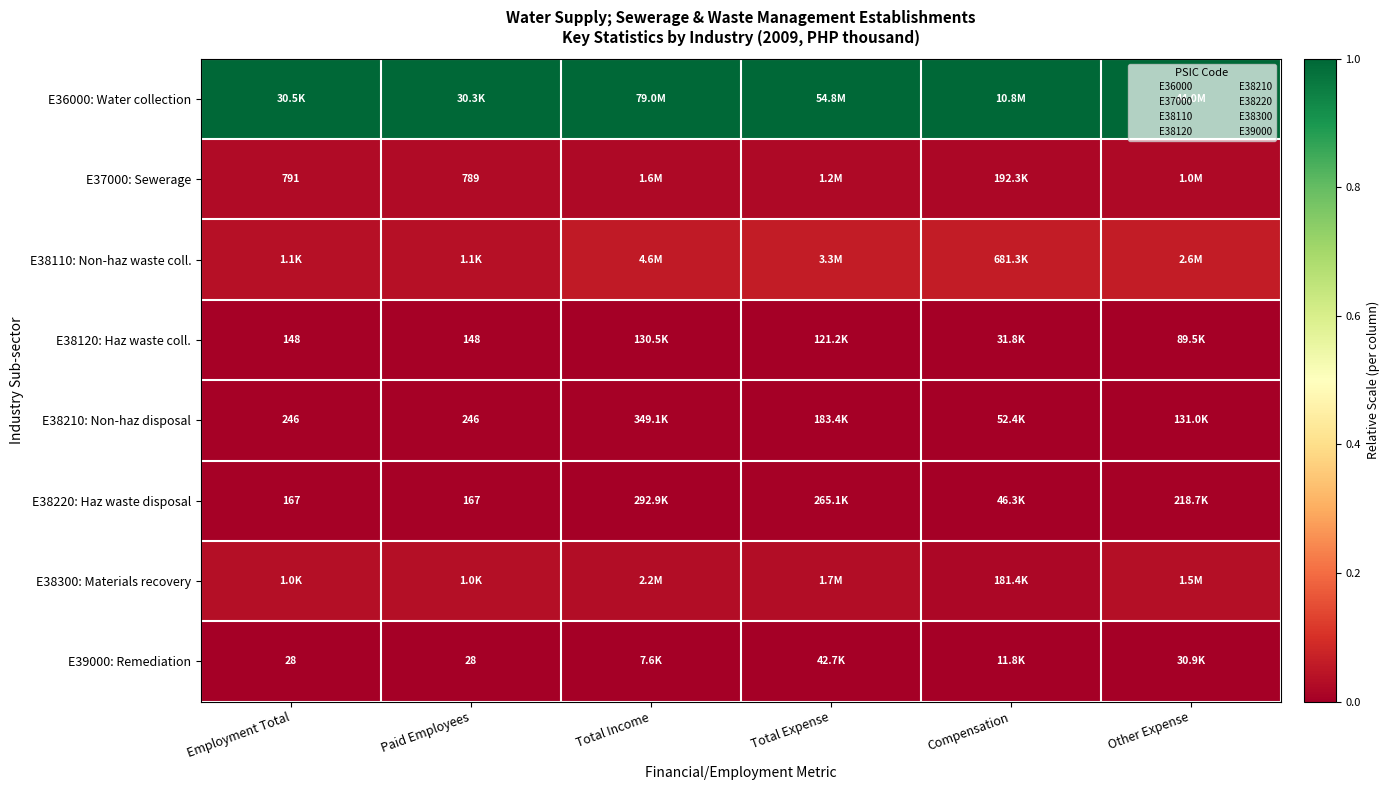

At which label does E38300: Materials recovery reach its minimum?

Compensation